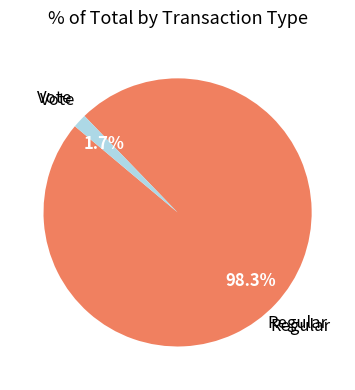

How many slices are in this pie chart?

2